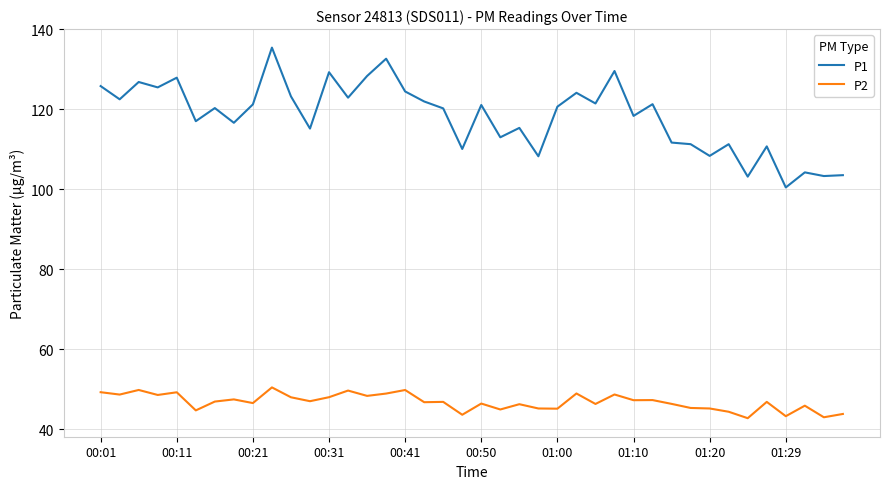

True or false: P1 and P2 intersect in this chart.

False